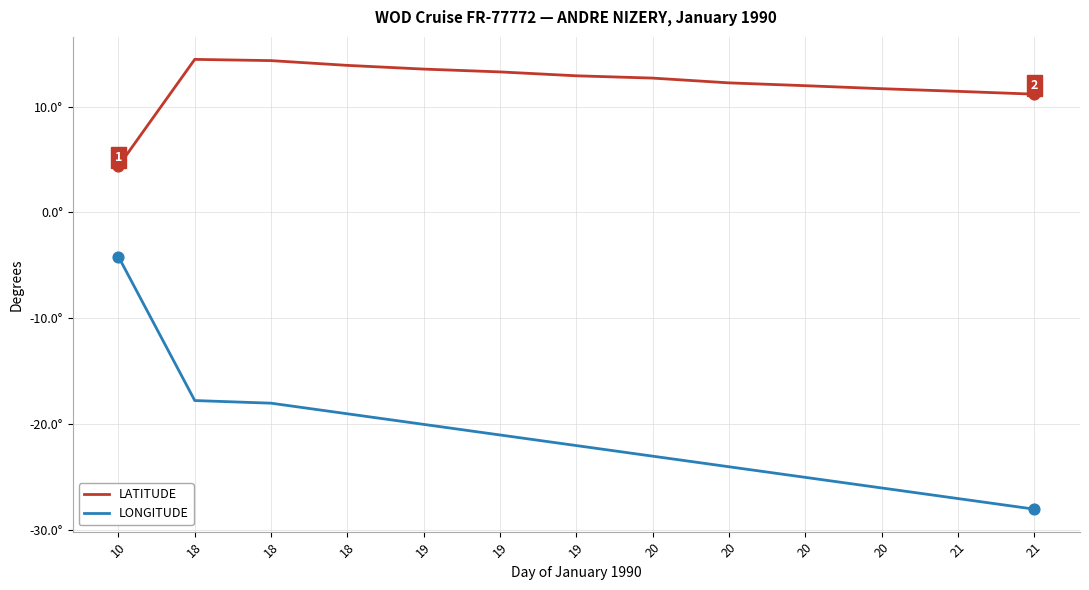

What are all the series names shown in the legend?

LATITUDE, LONGITUDE